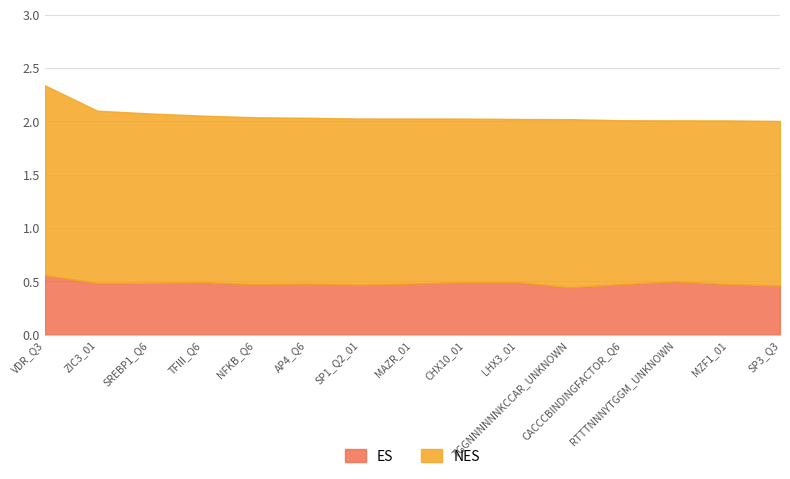

At which category does ES reach its first local peak?

TFIII_Q6